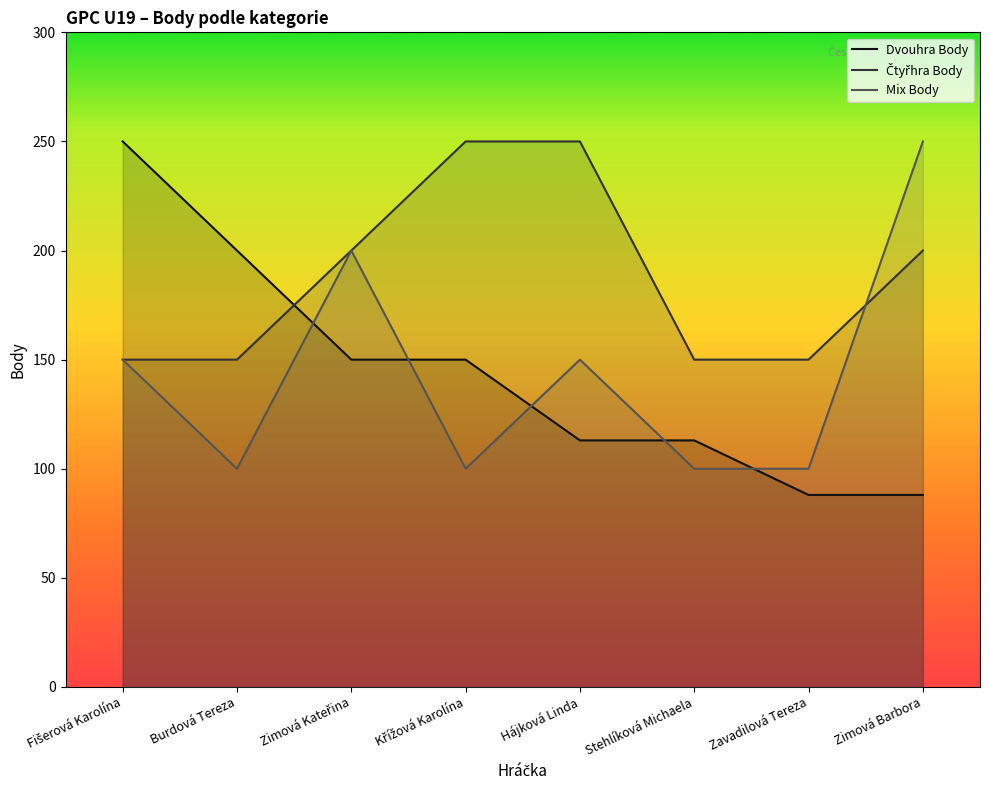

What is the minimum value for Čtyřhra Body?

150